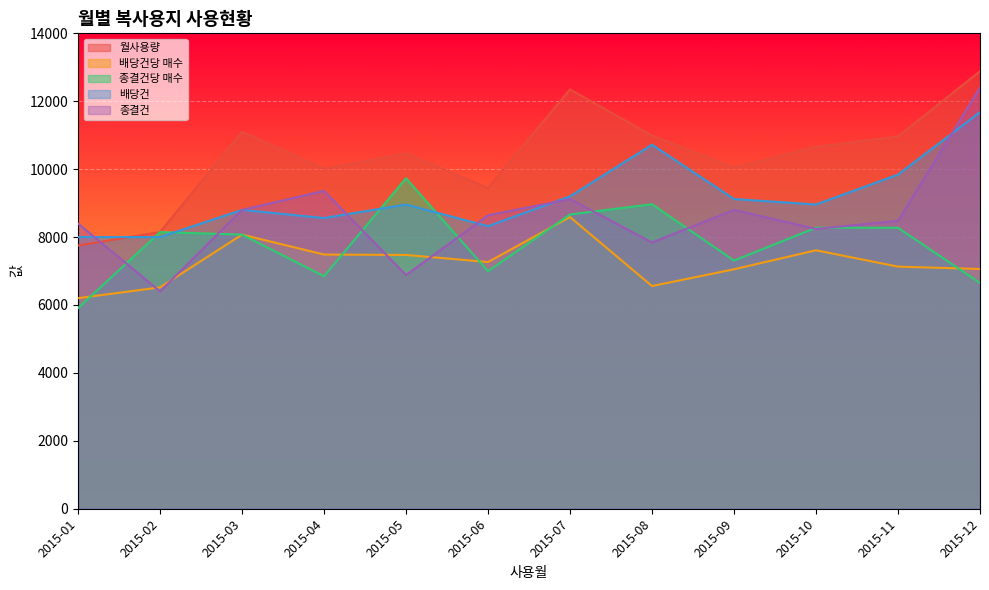

How many lines are shown in the chart?

5